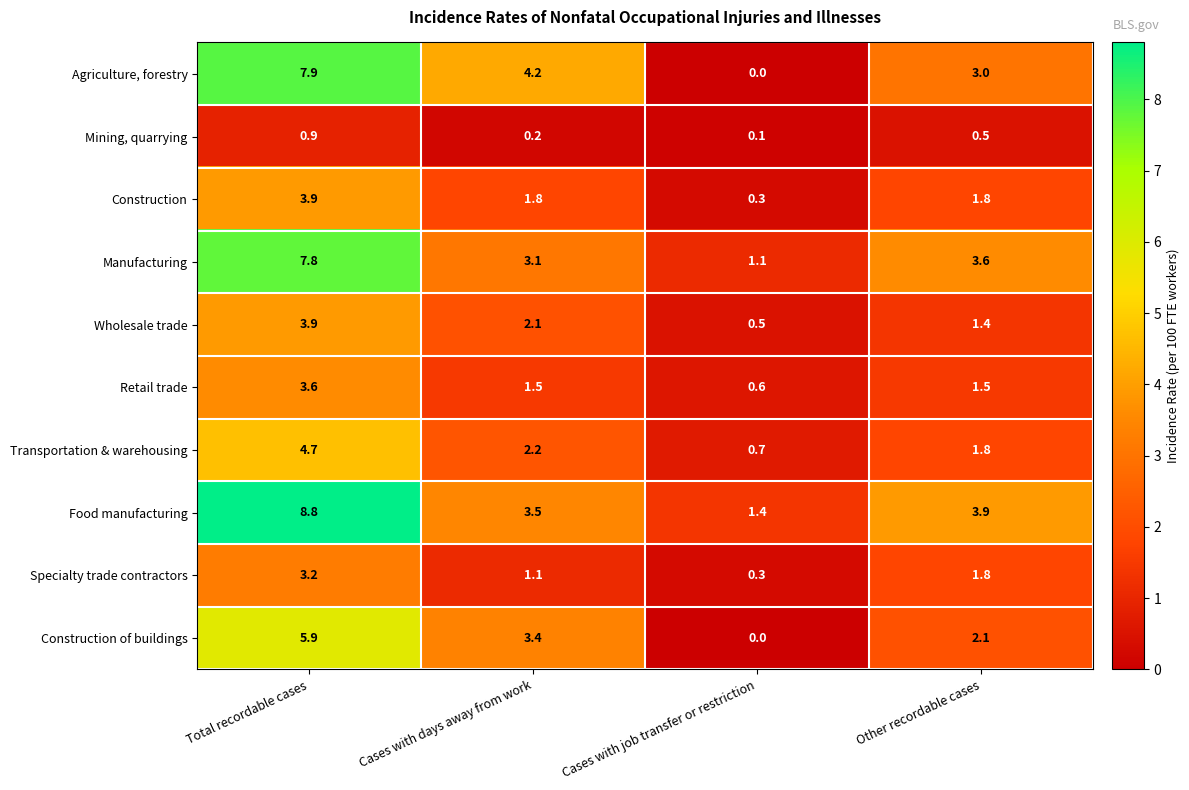

What value does the Manufacturing series have at Other recordable cases?

3.6